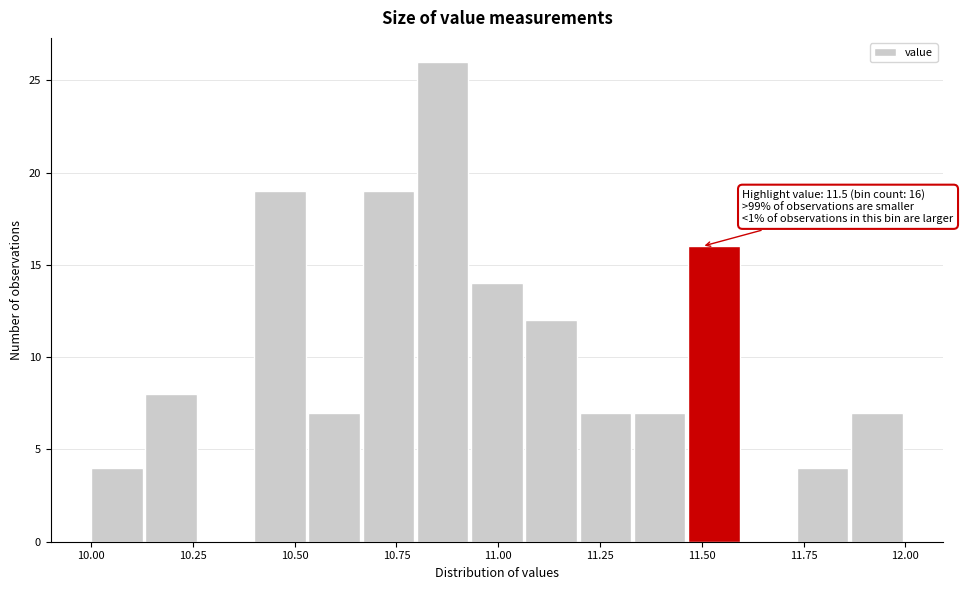

Read against the x-axis, roughly where is the centre of the tallest bar?

10.85